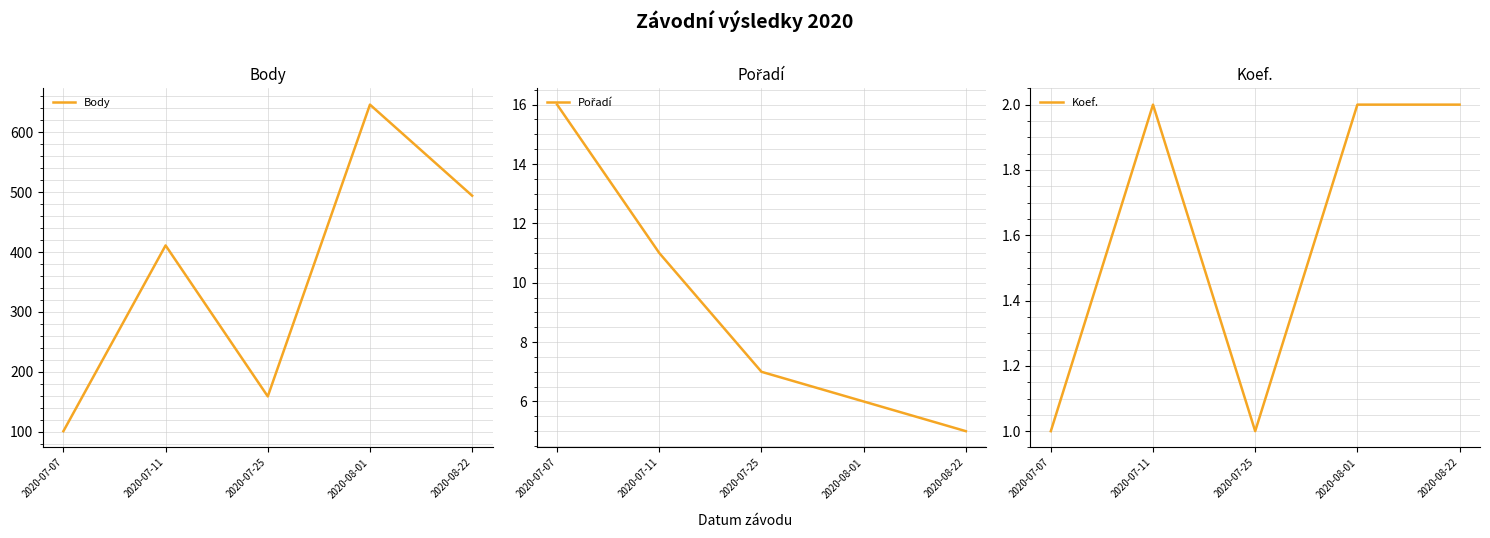

What is the value of the Body point at the 3rd from the left?

159